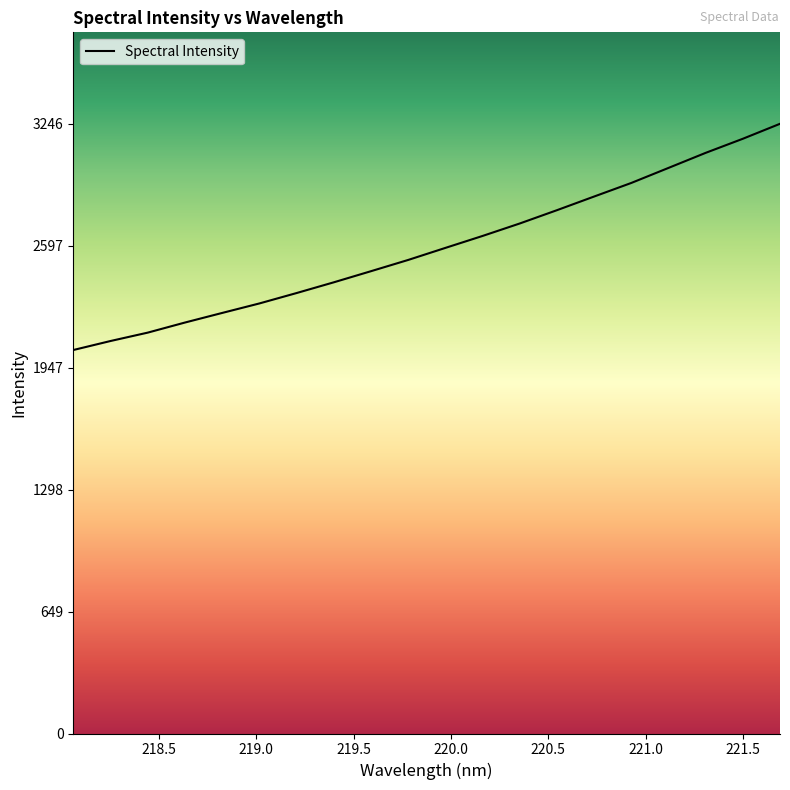

What is the sum of all values?

51757.5